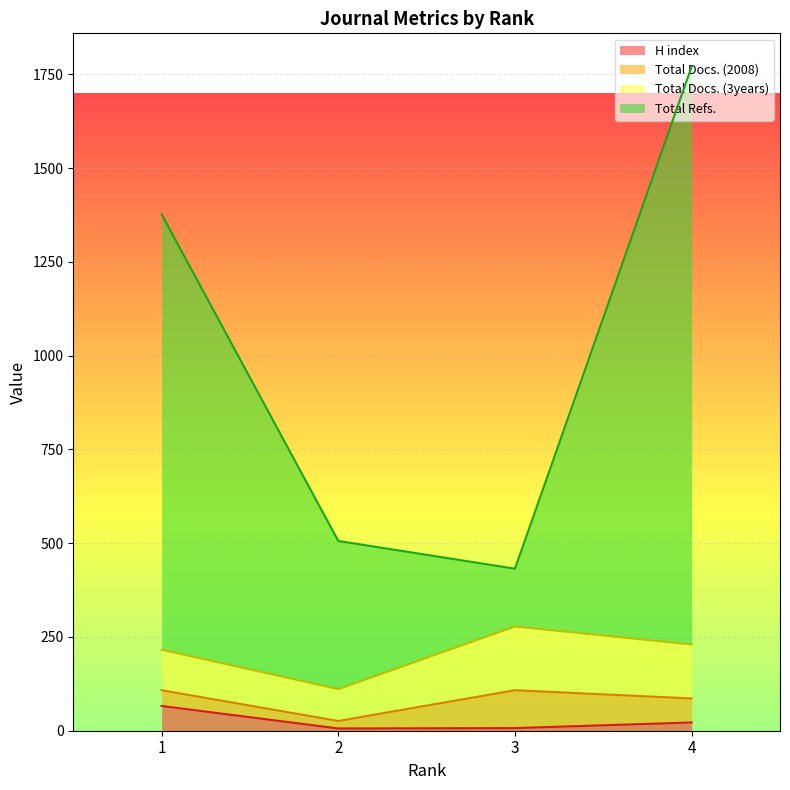

Between 3 and 1, which is larger?

1